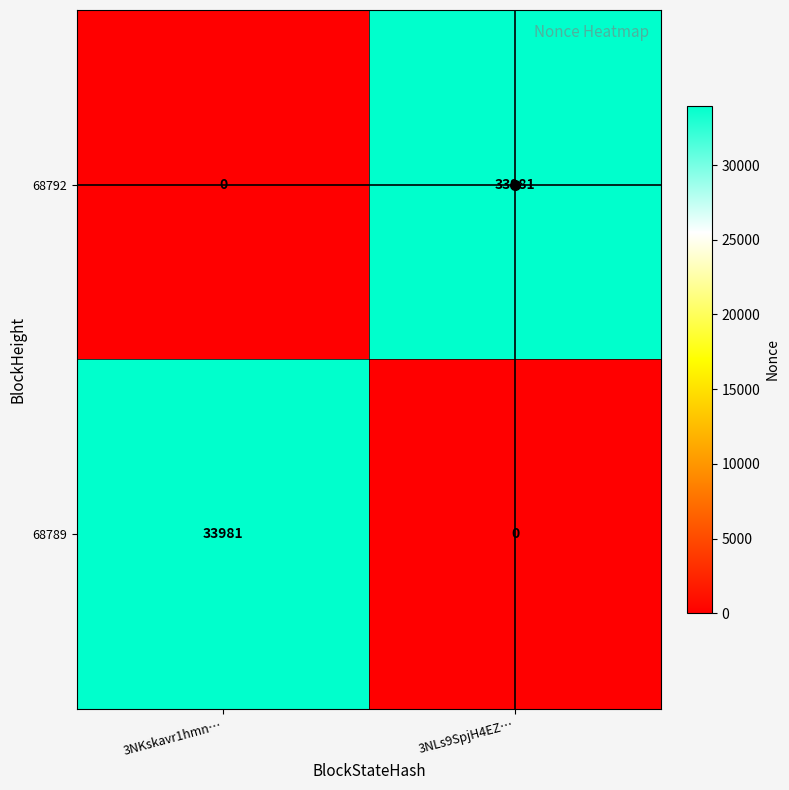

What is the difference between the highest and lowest values at 3NLs9SpjH4EZ…?

33981